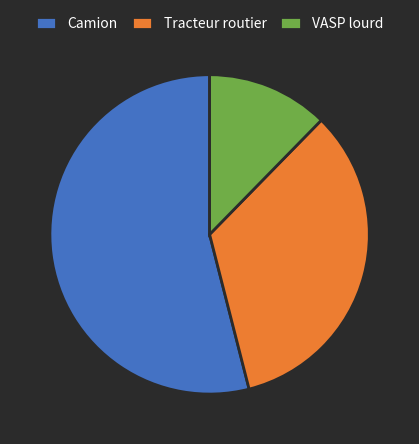

Does VASP lourd account for over 50% of the chart?

No